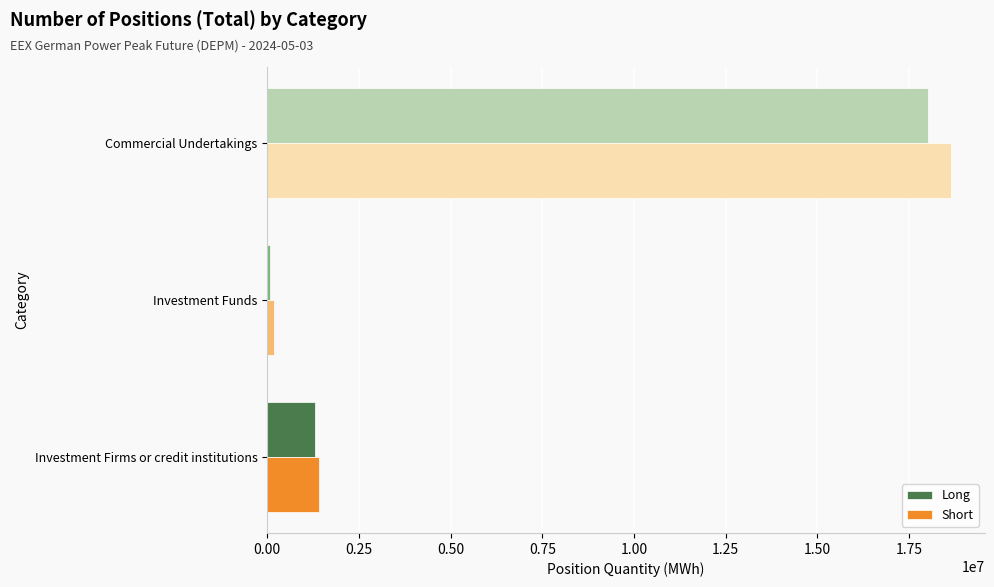

Is the value of Short at Commercial Undertakings greater than the value of Long at Investment Funds?

Yes